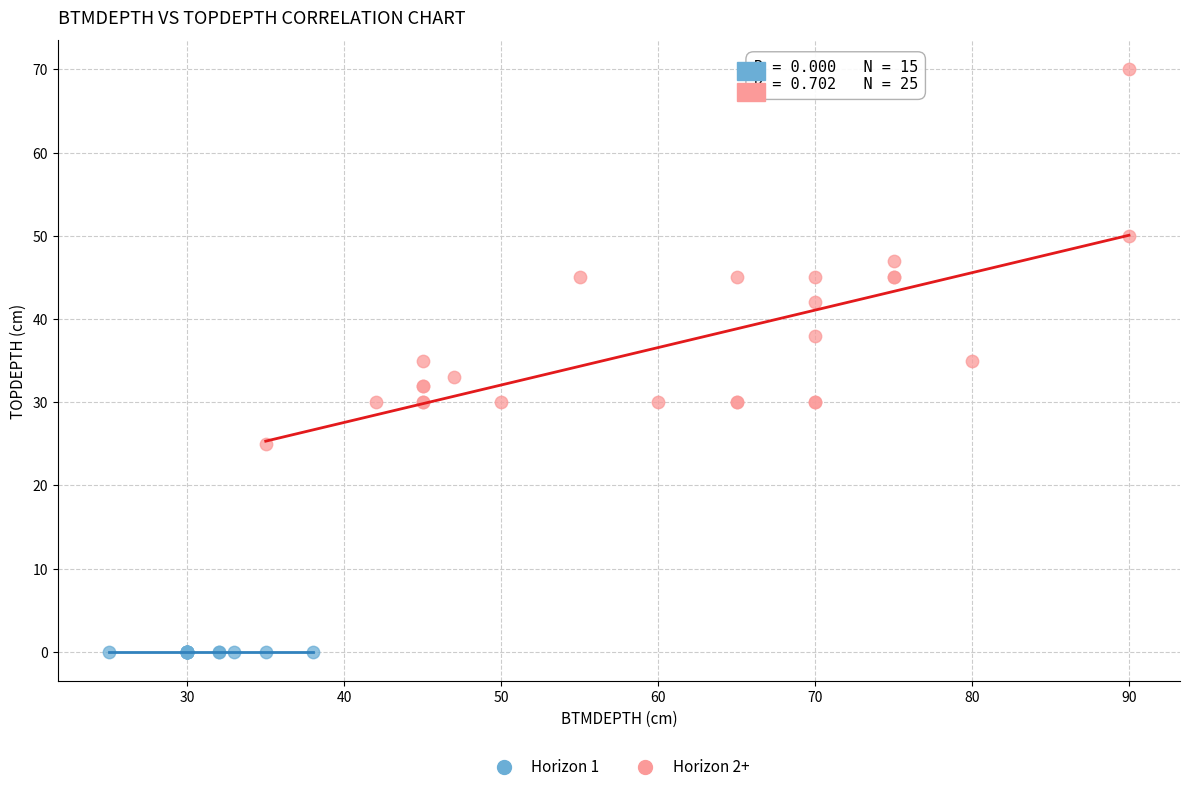

Which series reaches the maximum Y coordinate?

Horizon 2+